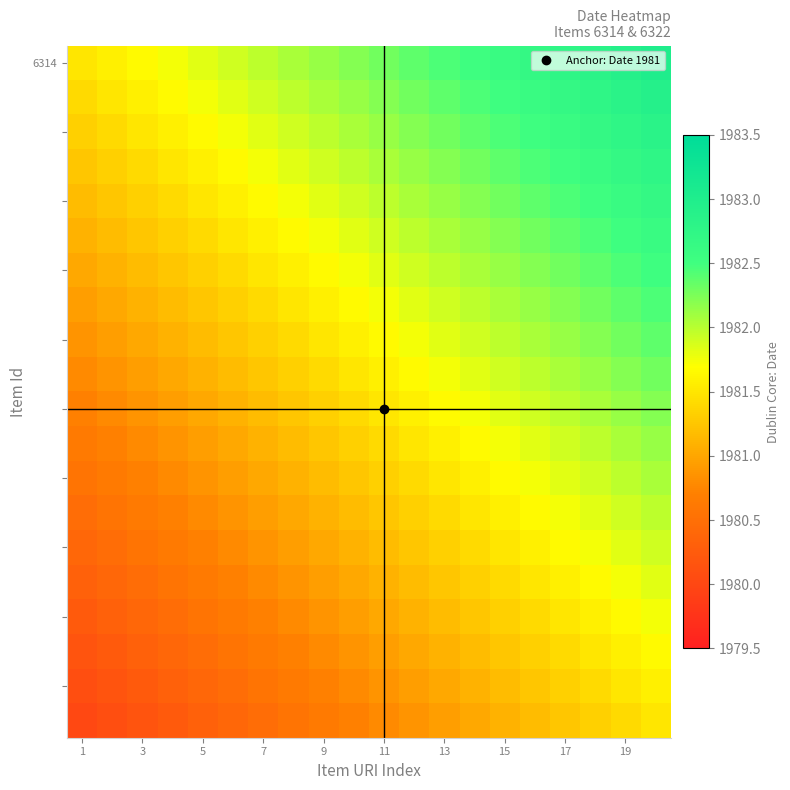

Which series has the widest spread of values?

6314